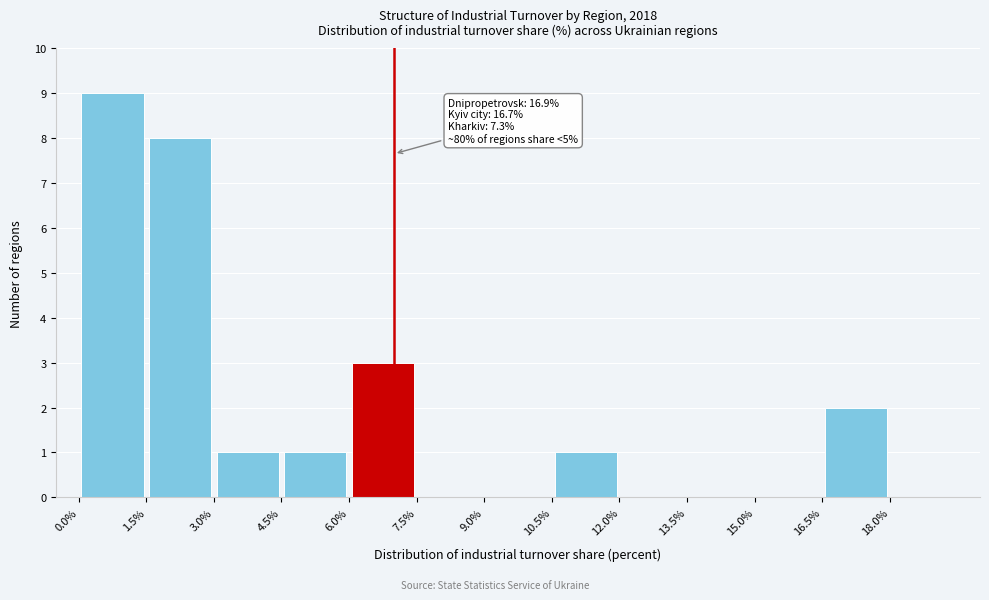

Which range on the x-axis has the tallest bar?

0.0 to 1.5